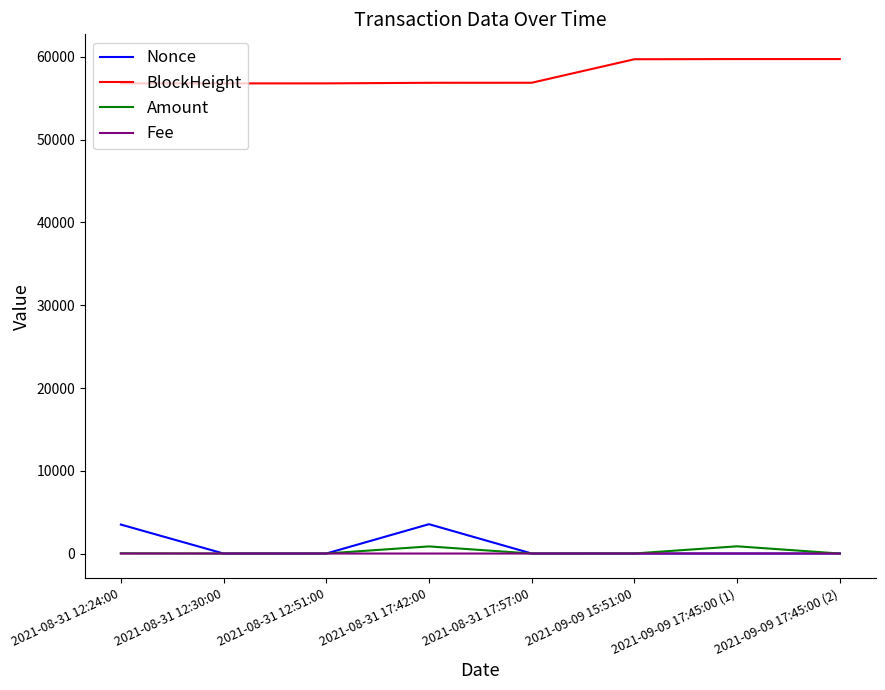

Which series has the largest total across all categories?

BlockHeight